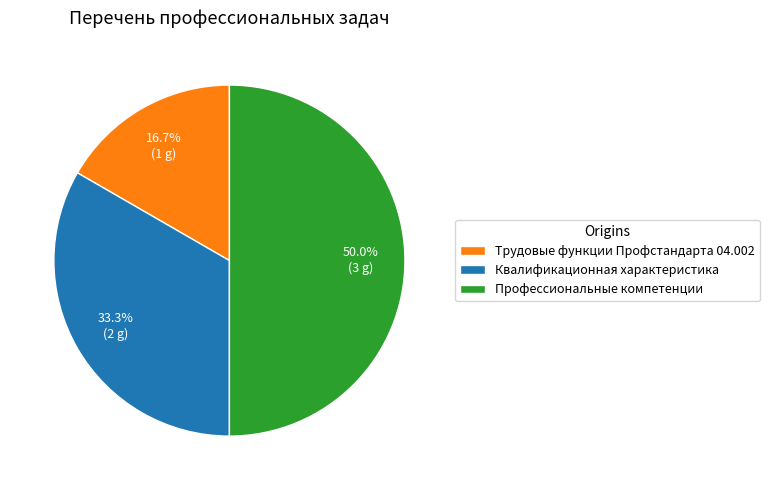

What portion of the pie excludes Профессиональные компетенции?

50.0%